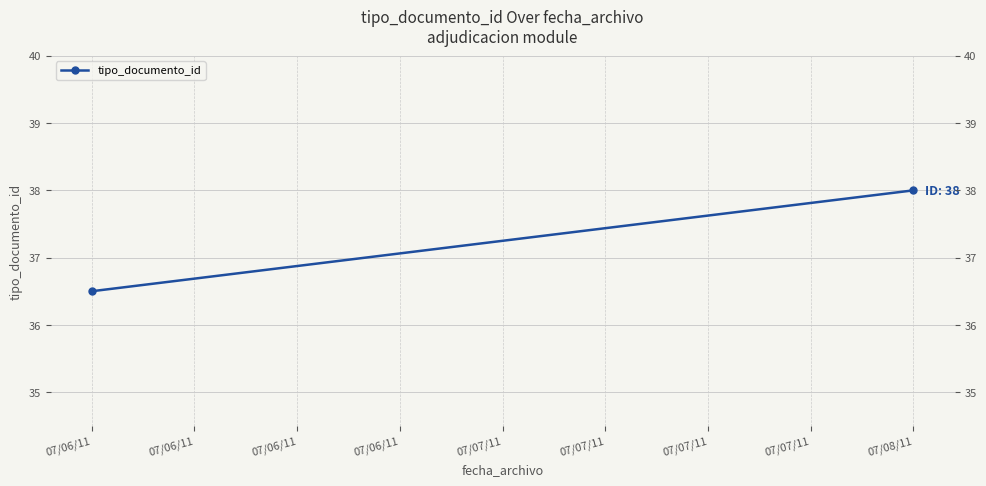

What is the average value?

37.2